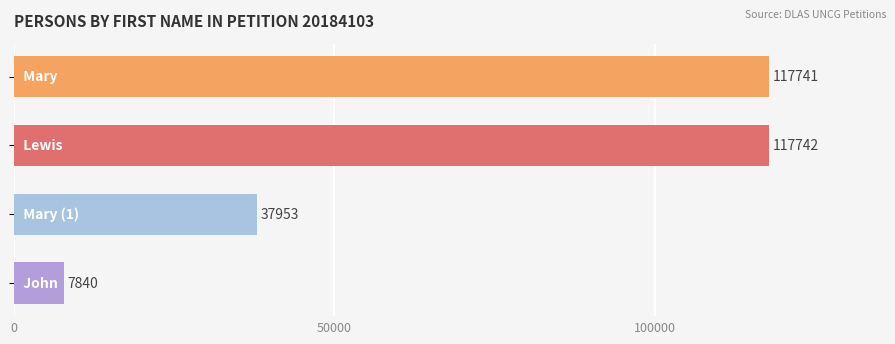

What is the difference between the maximum and minimum values?

109902